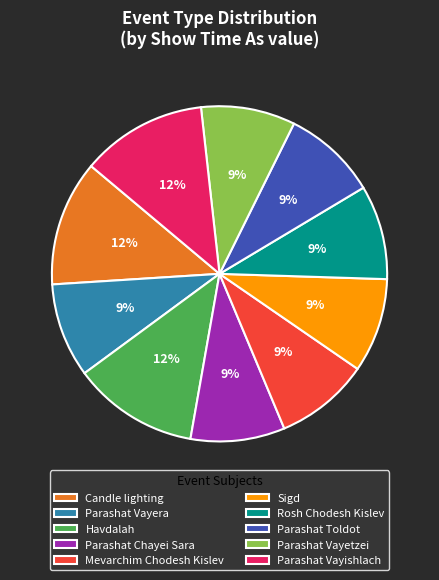

Combined, do Sigd and Havdalah account for over 50%?

No